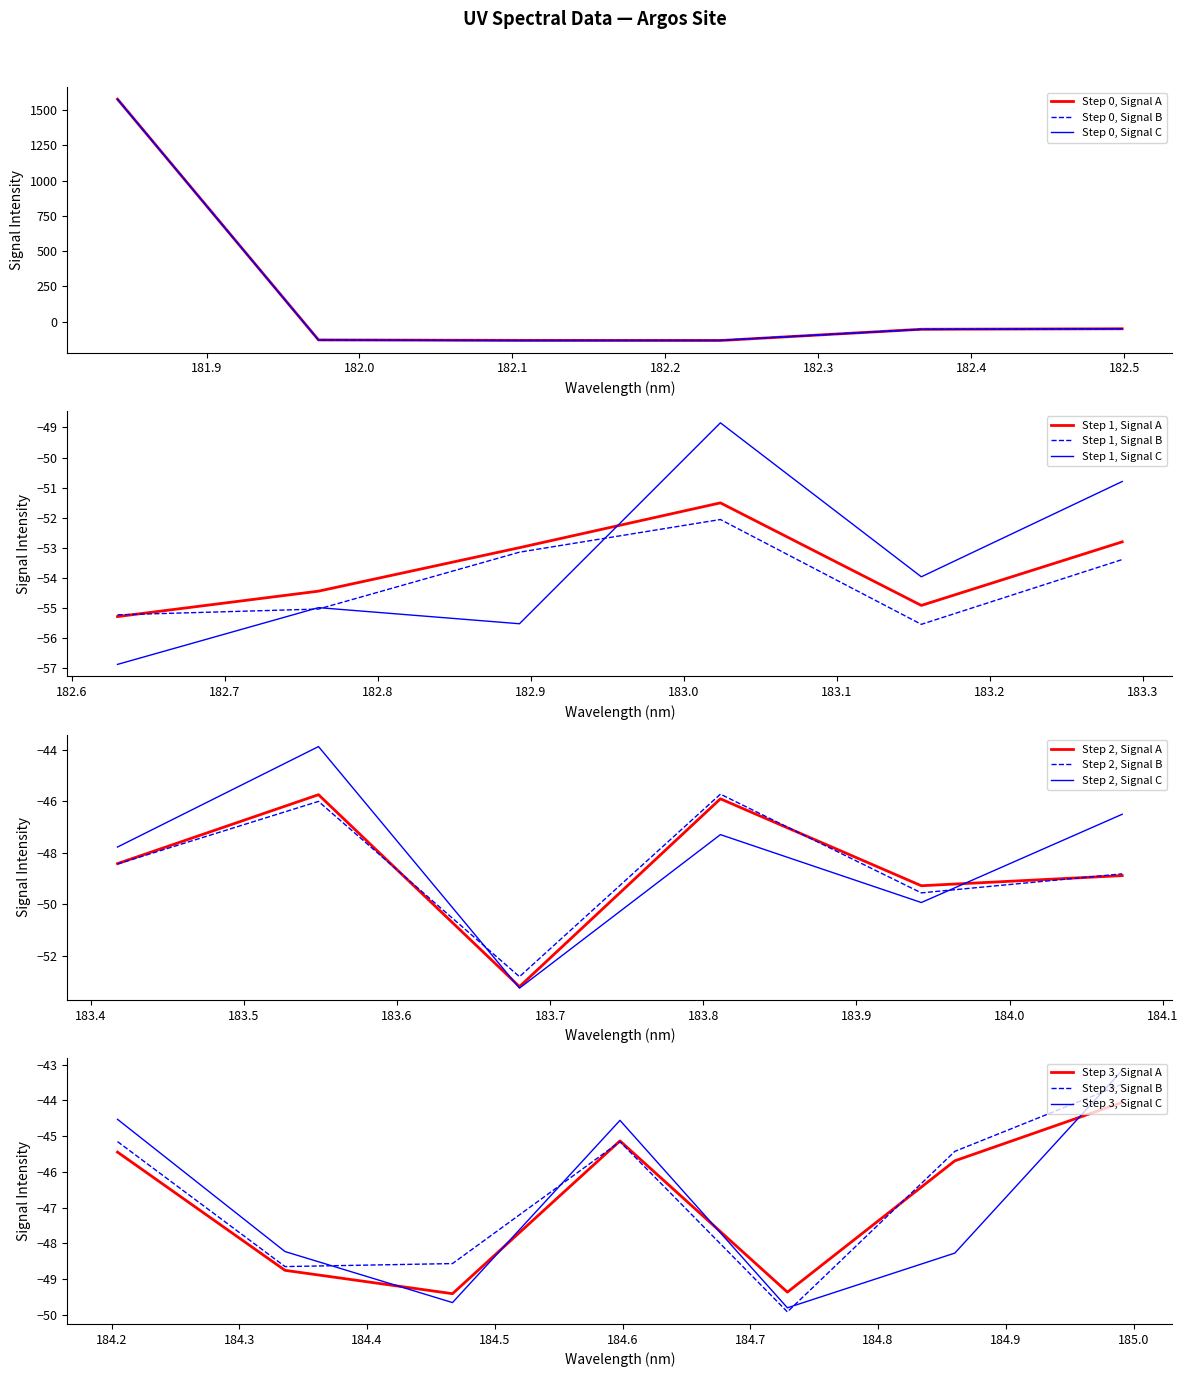

Where is the data nearest to the value 721?

24